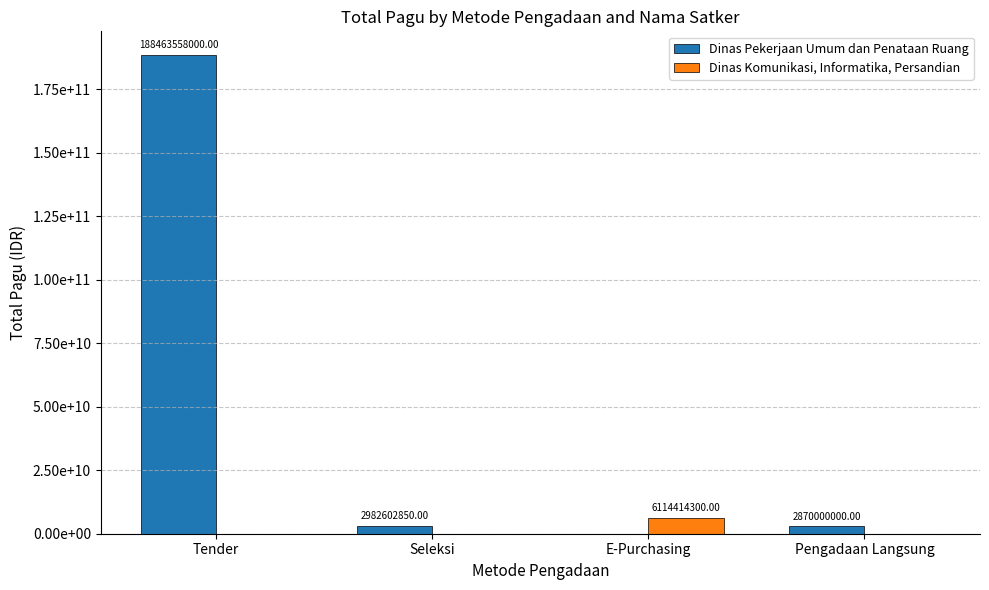

What is the difference between the second highest and minimum values in the Dinas Pekerjaan Umum dan Penataan Ruang series?

2982602850